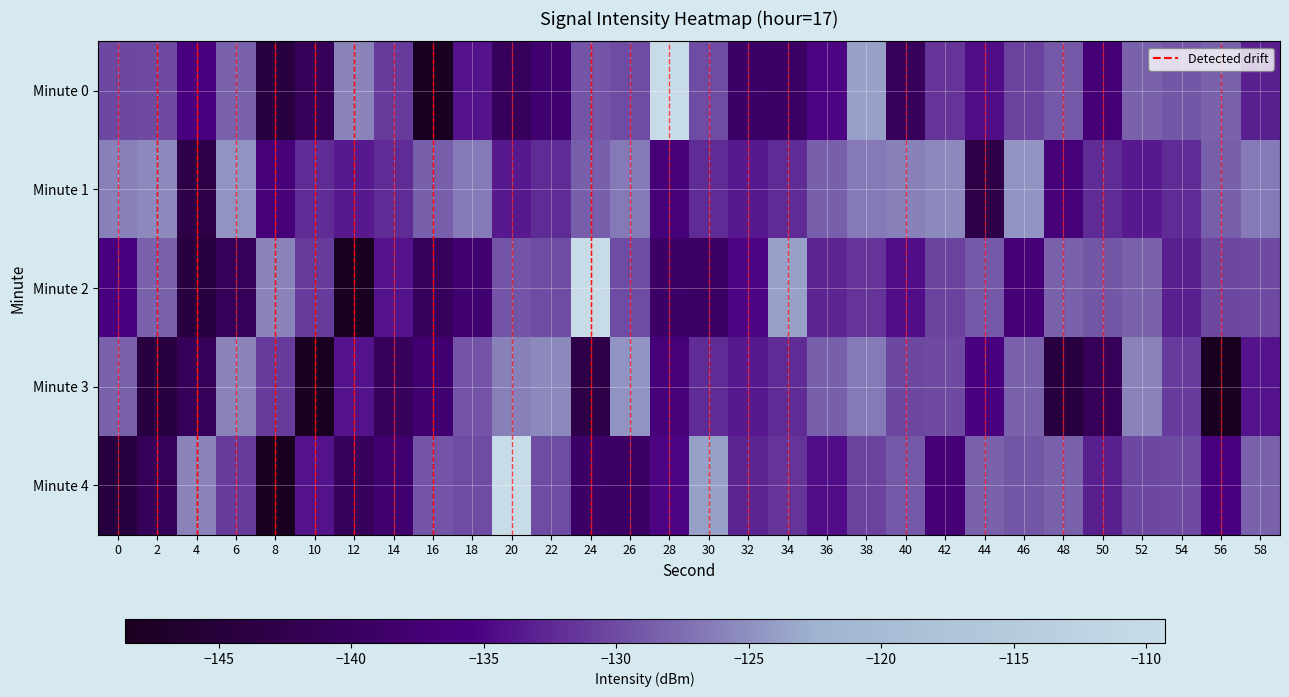

Reading left to right, what are all the values shown in this chart?

Minute 0: 0=-130.2	2=-130.1	4=-135.7	6=-128.3	8=-144.4	10=-140.8	12=-126.0	14=-131.1	16=-148.5	18=-134.1	20=-140.5	22=-137.8	24=-129.2	26=-129.9	28=-109.3	30=-129.9	32=-139.1	34=-139.3	36=-135.1	38=-123.8	40=-140.5	42=-131.6	44=-134.5	46=-130.5	48=-129.0	50=-137.0	52=-128.3	54=-129.1	56=-128.4	58=-133.1
Minute 1: 0=-126.2	2=-125.4	4=-143.3	6=-124.7	8=-136.6	10=-132.2	12=-133.6	14=-132.2	16=-128.5	18=-126.5	20=-133.6	22=-132.2	24=-128.5	26=-126.5	28=-136.6	30=-132.2	32=-133.6	34=-132.2	36=-128.5	38=-126.5	40=-126.2	42=-125.4	44=-143.3	46=-124.7	48=-136.6	50=-132.2	52=-133.6	54=-132.2	56=-128.5	58=-126.5
Minute 2: 0=-135.7	2=-128.3	4=-144.4	6=-140.8	8=-126.0	10=-131.1	12=-148.5	14=-134.1	16=-140.5	18=-137.8	20=-129.2	22=-129.9	24=-109.3	26=-129.9	28=-139.1	30=-139.3	32=-135.1	34=-123.8	36=-132.9	38=-131.6	40=-134.5	42=-130.5	44=-129.0	46=-137.0	48=-128.3	50=-129.1	52=-128.4	54=-133.1	56=-130.2	58=-130.1
Minute 3: 0=-128.3	2=-144.4	4=-140.8	6=-126.0	8=-131.1	10=-148.5	12=-134.1	14=-140.5	16=-137.8	18=-129.2	20=-126.2	22=-125.4	24=-143.3	26=-124.7	28=-136.6	30=-132.2	32=-133.6	34=-132.2	36=-128.5	38=-126.5	40=-130.2	42=-130.1	44=-135.7	46=-128.3	48=-144.4	50=-140.8	52=-126.0	54=-131.1	56=-148.5	58=-134.1
Minute 4: 0=-144.4	2=-140.8	4=-126.0	6=-131.1	8=-148.5	10=-134.1	12=-140.5	14=-137.8	16=-129.2	18=-129.9	20=-109.3	22=-129.9	24=-139.1	26=-139.3	28=-135.1	30=-123.8	32=-132.9	34=-131.6	36=-134.5	38=-130.5	40=-129.0	42=-137.0	44=-128.3	46=-129.1	48=-128.4	50=-133.1	52=-130.2	54=-130.1	56=-135.7	58=-128.3